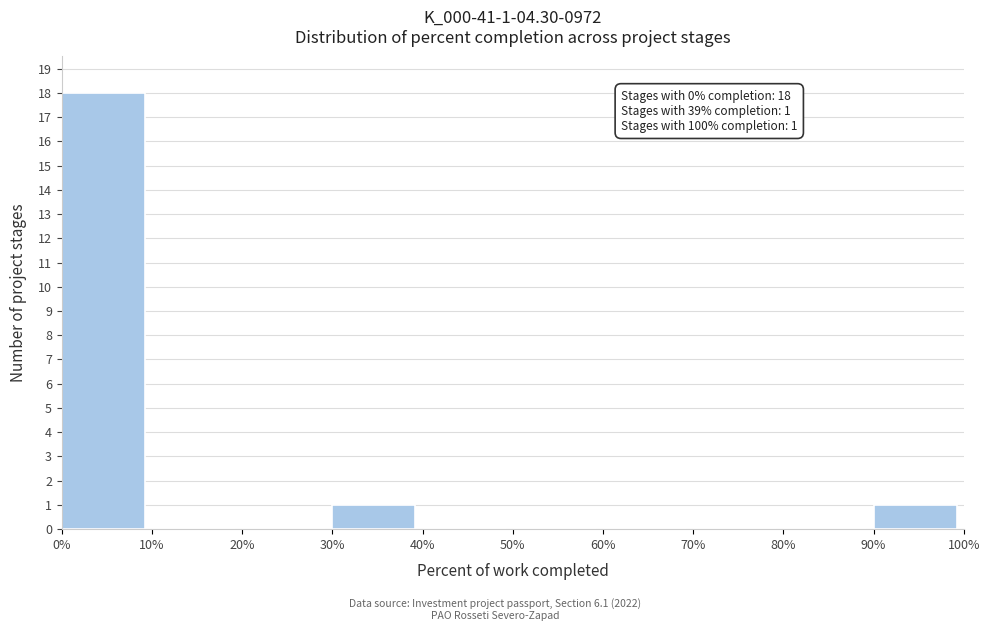

Which range on the x-axis has the tallest bar?

0% to 10%